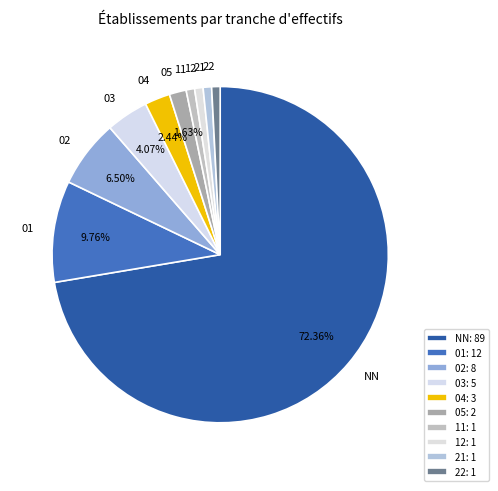

True or false: 03 accounts for 10% of the total.

False